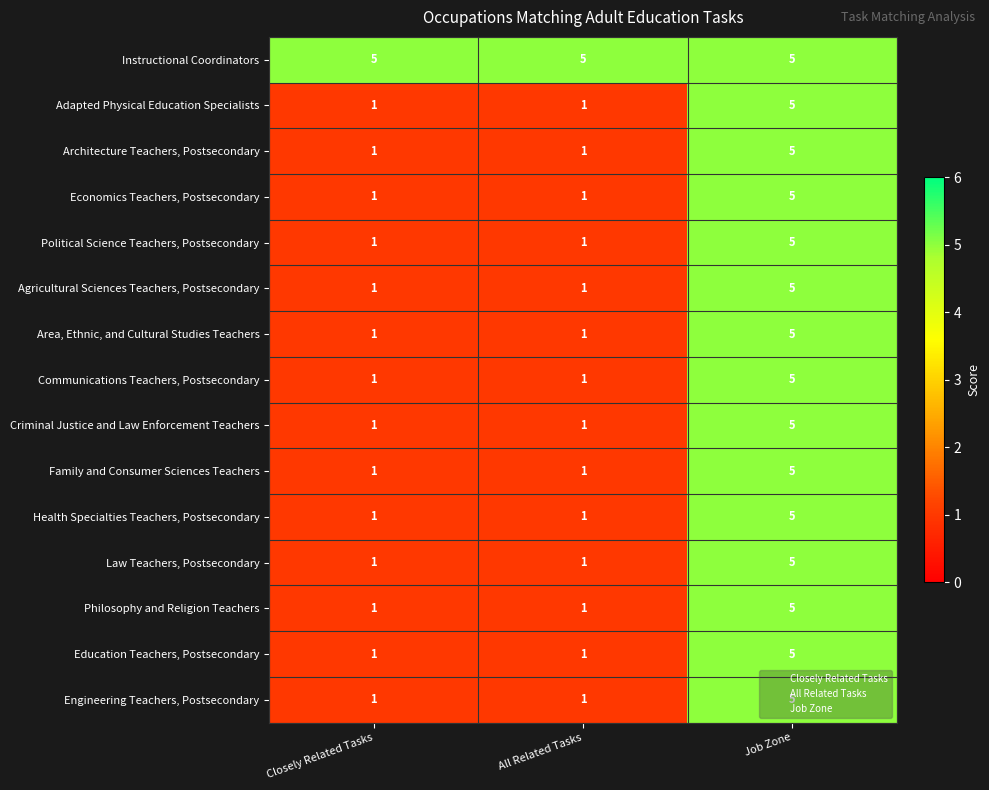

What is the maximum value for Economics Teachers, Postsecondary?

5